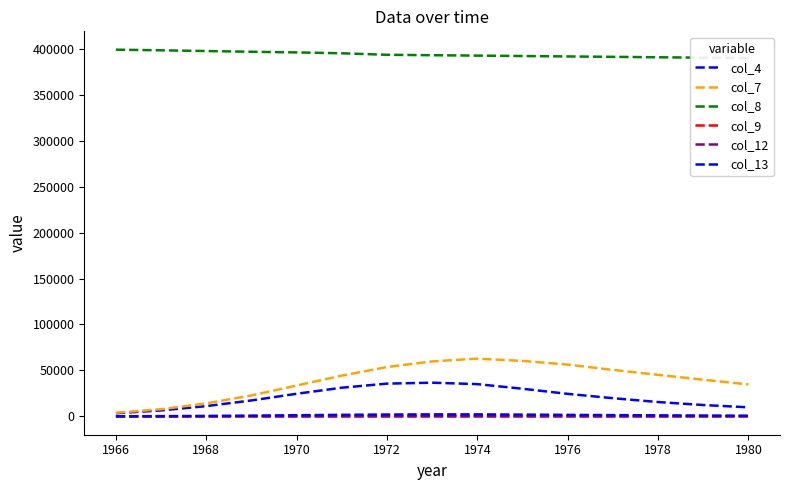

Does the chart have visible grid lines?

No